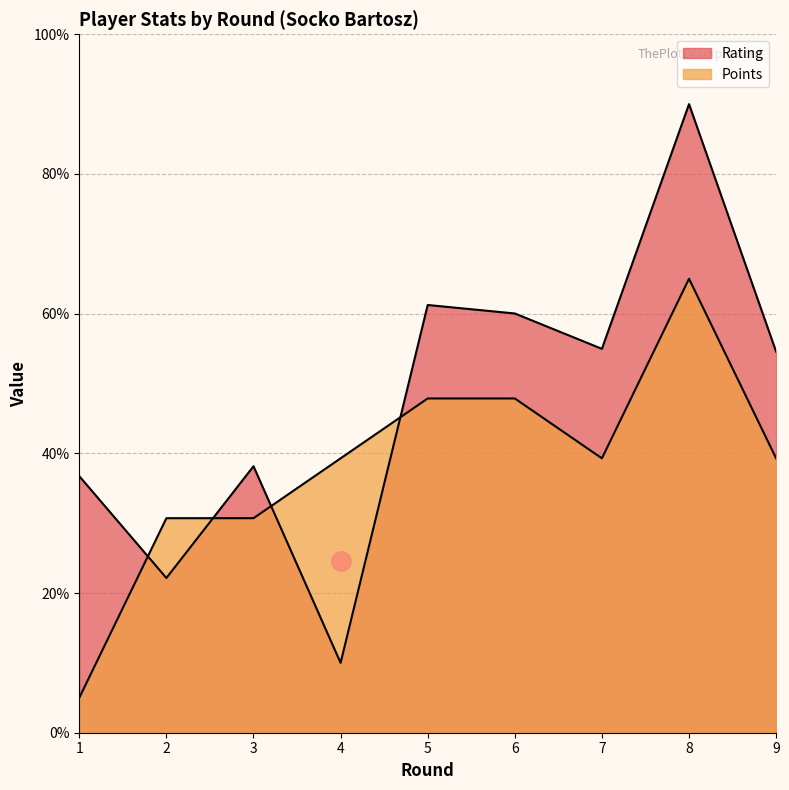

How many lines are shown in the chart?

2